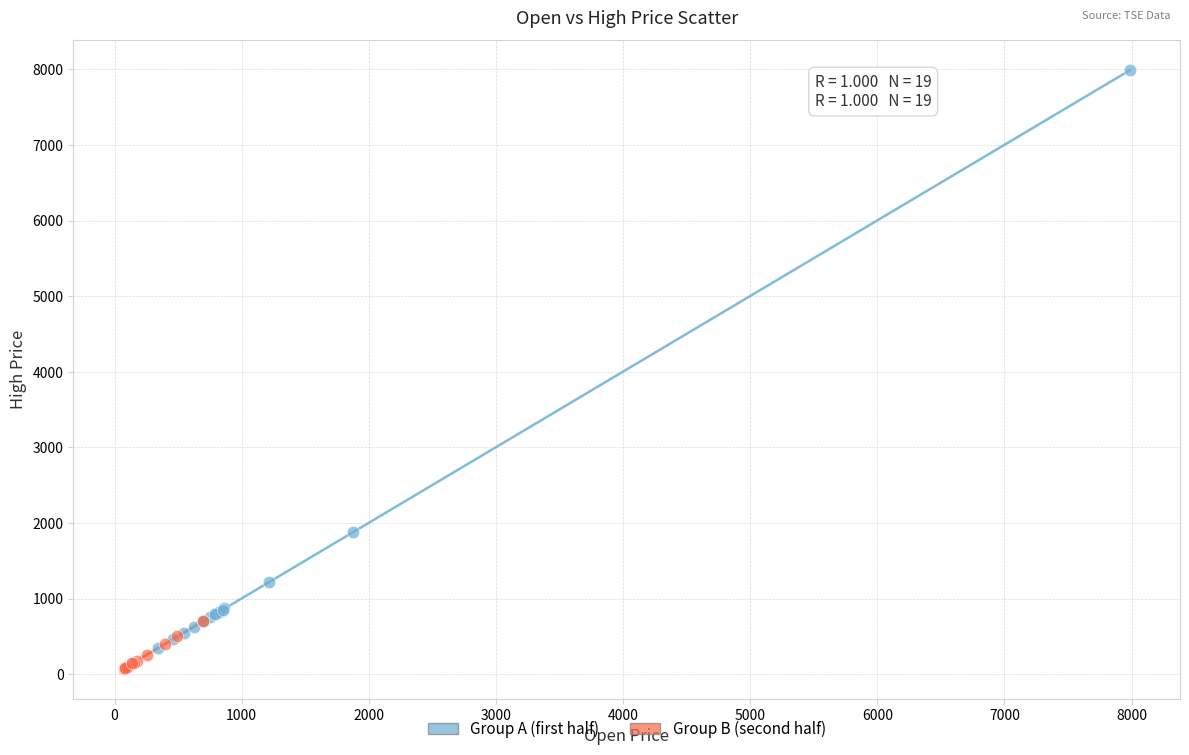

Which series reaches the maximum Y coordinate?

Group A (first half)